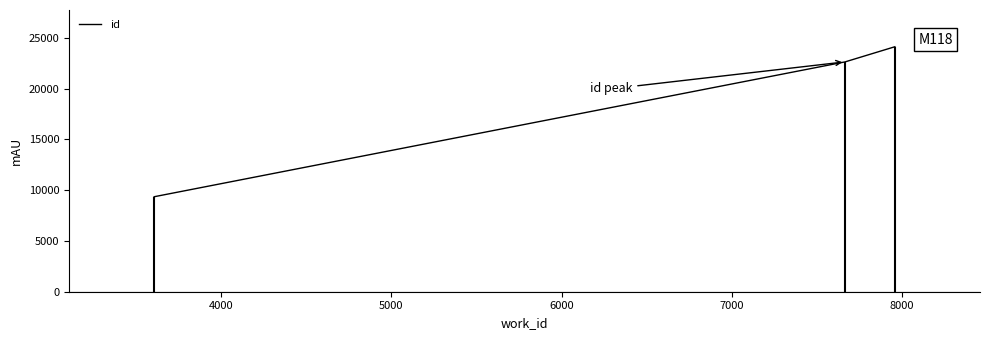

What is the value of the 2nd point from the left?

22640